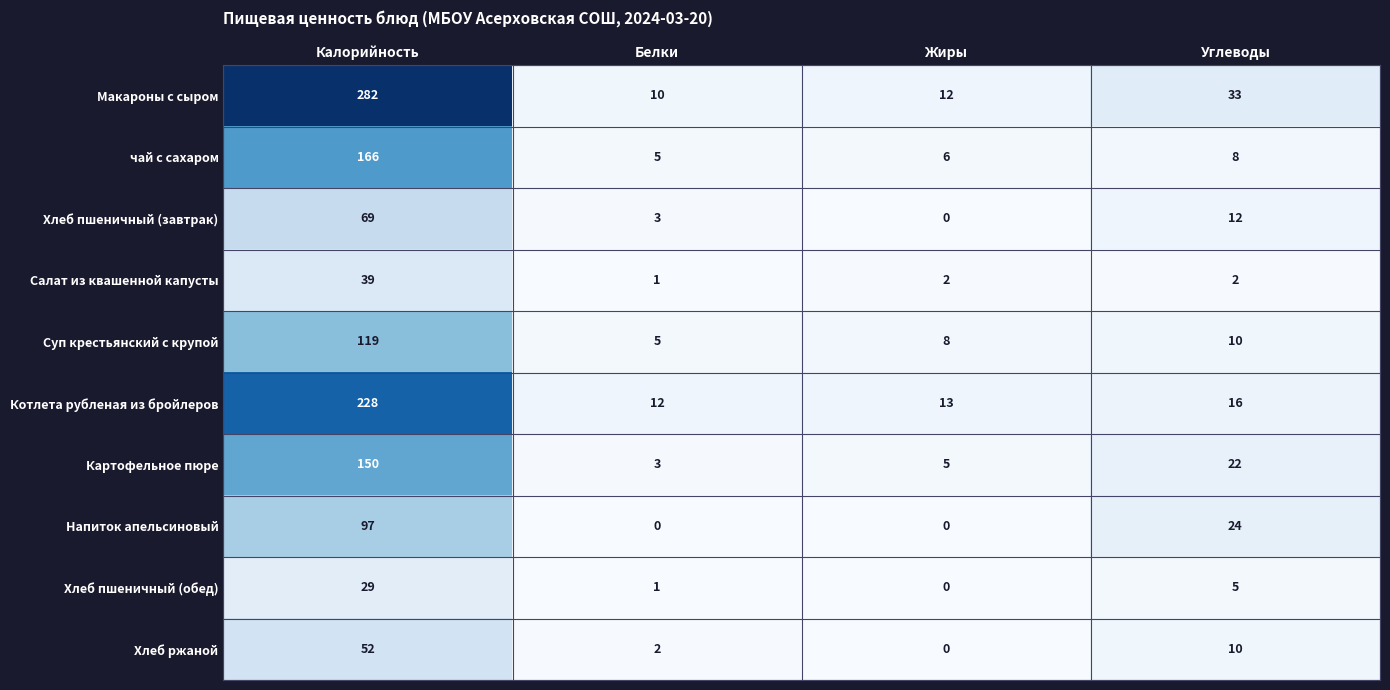

True or false: Картофельное пюре has a value of 3 at Жиры.

False